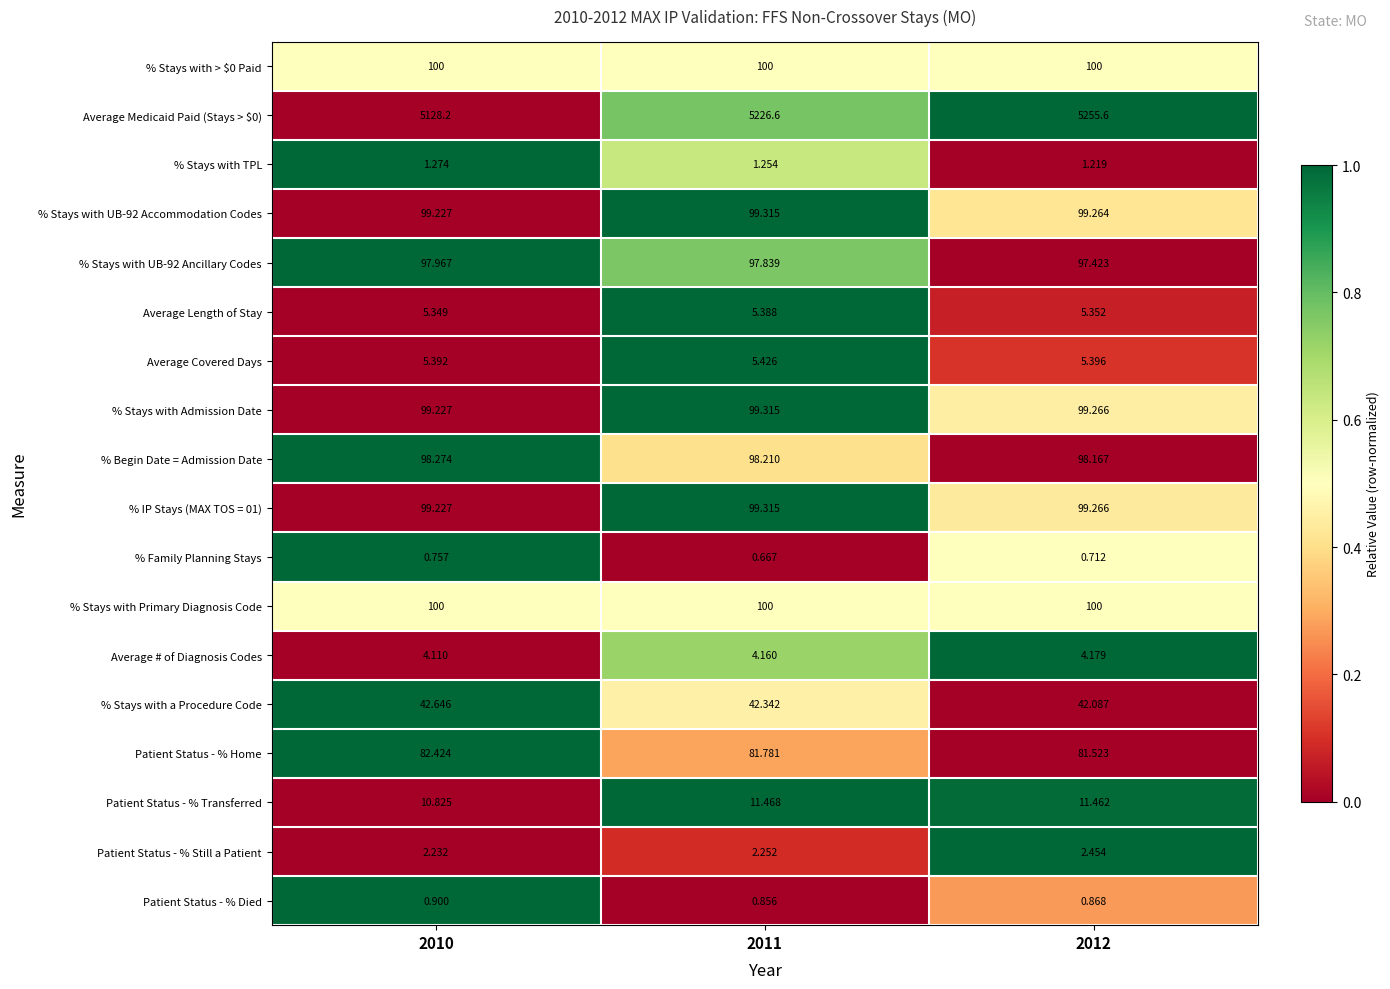

Is the value of % Family Planning Stays at 2010 greater than the value of Average Covered Days at 2012?

No